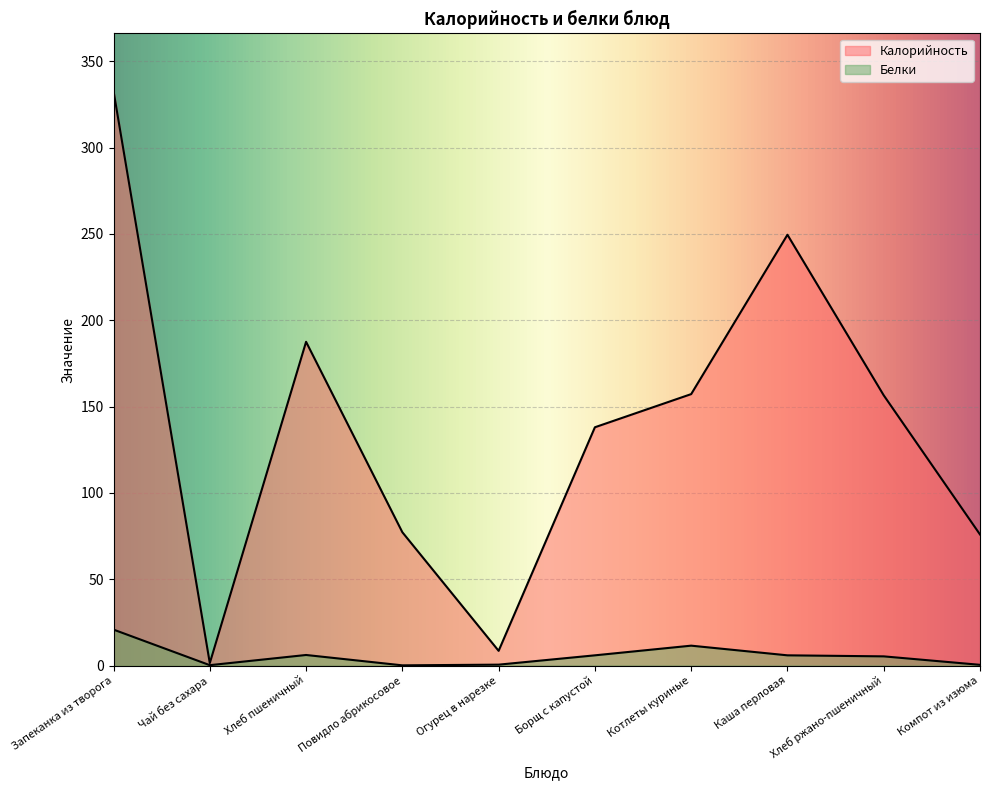

Rank the series by their maximum value, from highest to lowest.

Калорийность, Белки